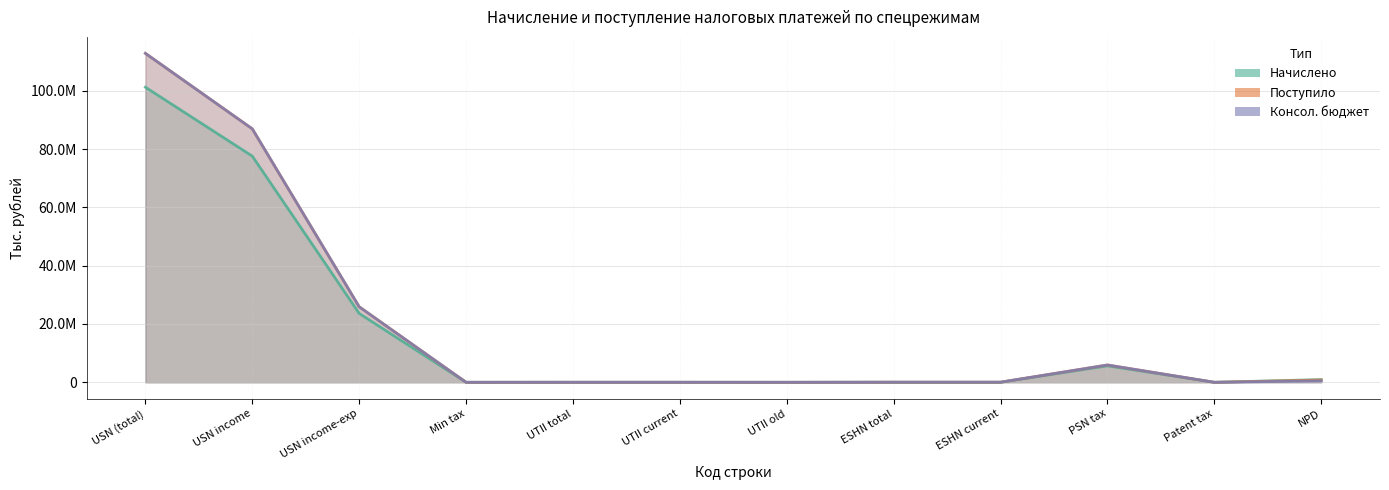

What is the value of the Консол. бюджет point at the 12th from the left?

495371